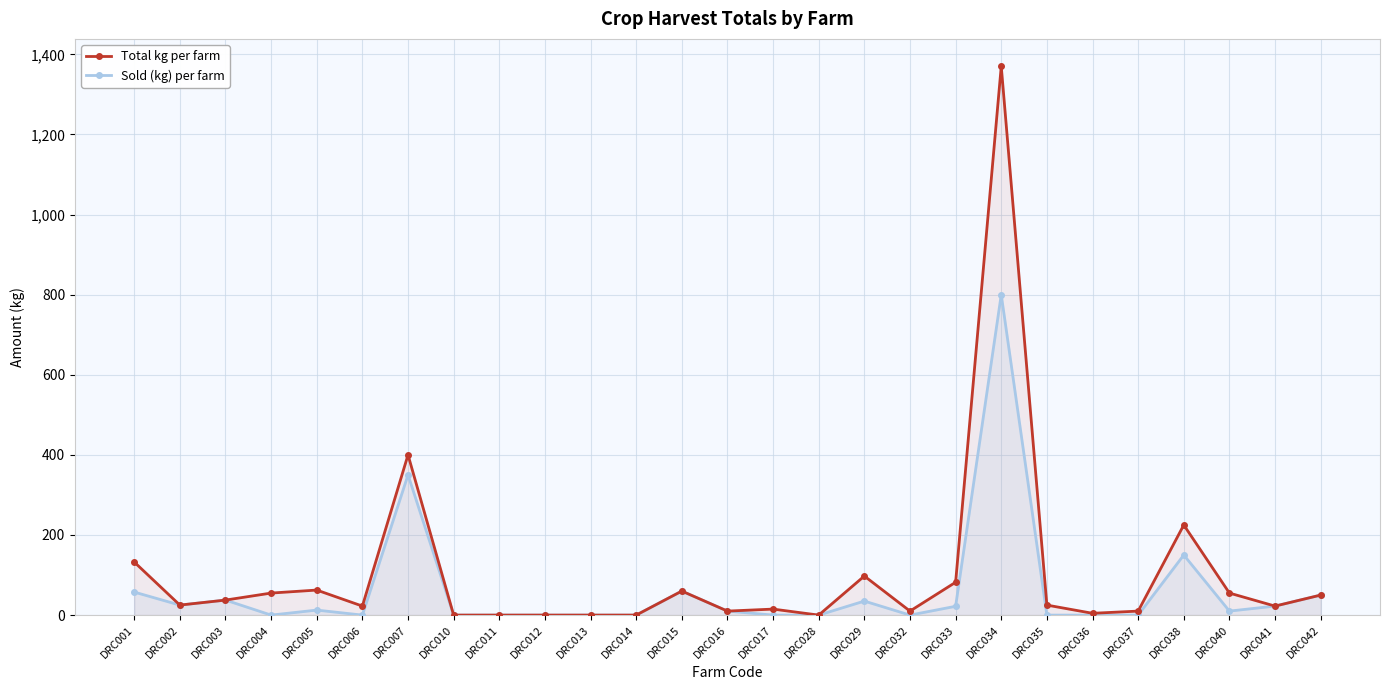

The value of Sold (kg) per farm at DRC037 is 0.0. True or false?

True